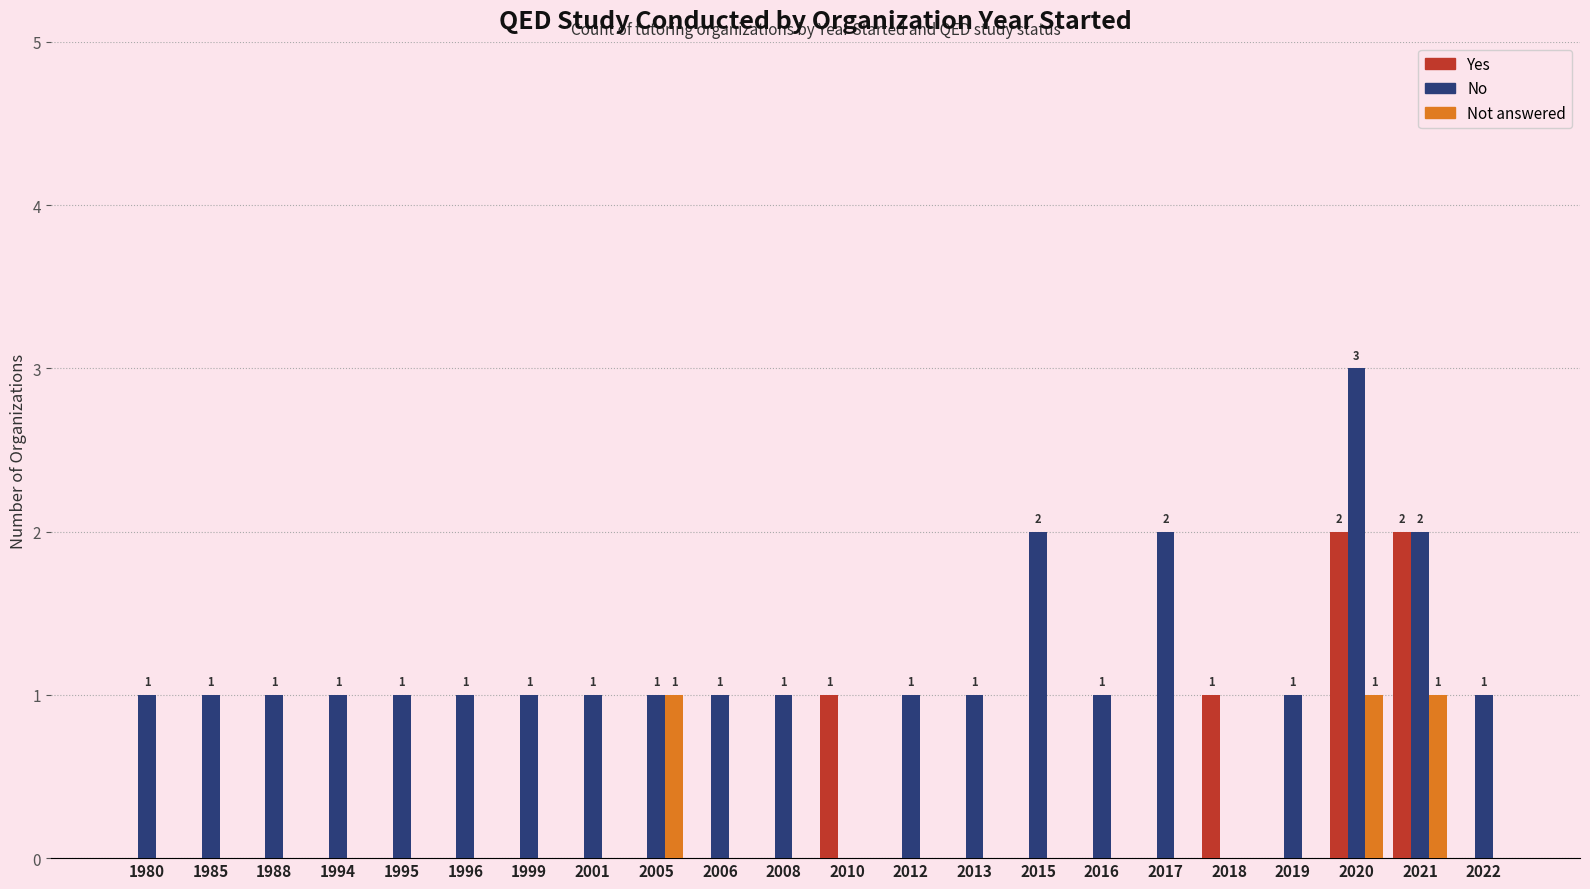

What is the maximum value shown in the chart?

3